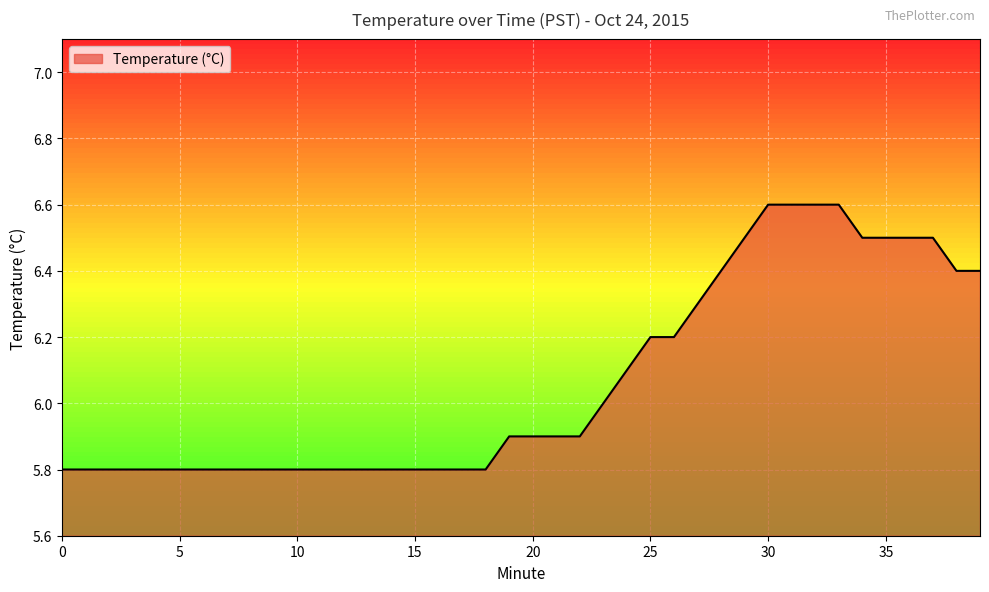

What is the greatest value displayed?

6.6